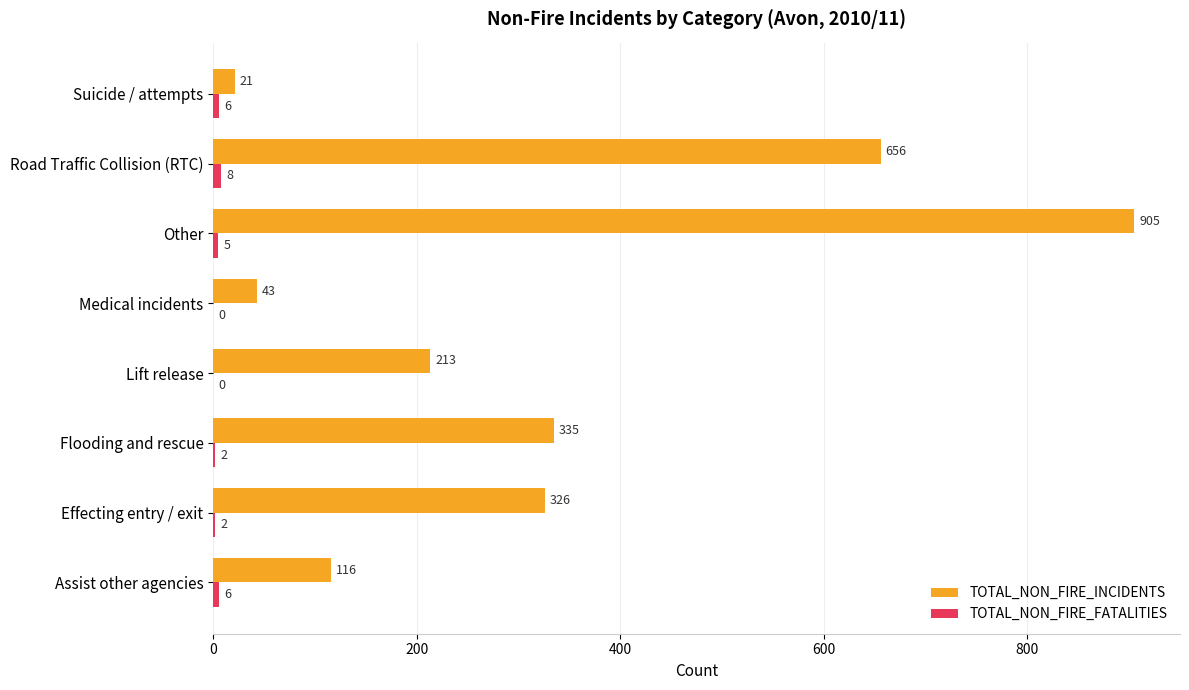

Count the number of data series in this chart.

2